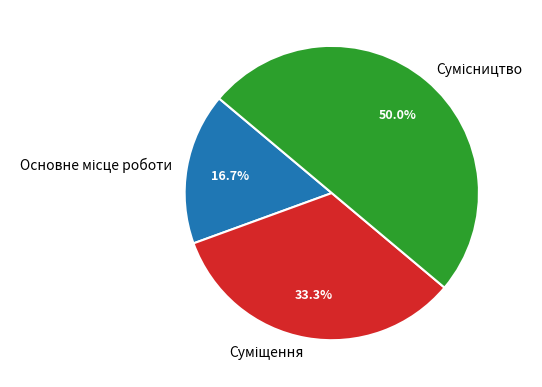

What is the ratio of the value at Суміщення to the value at Основне місце роботи?

2.0